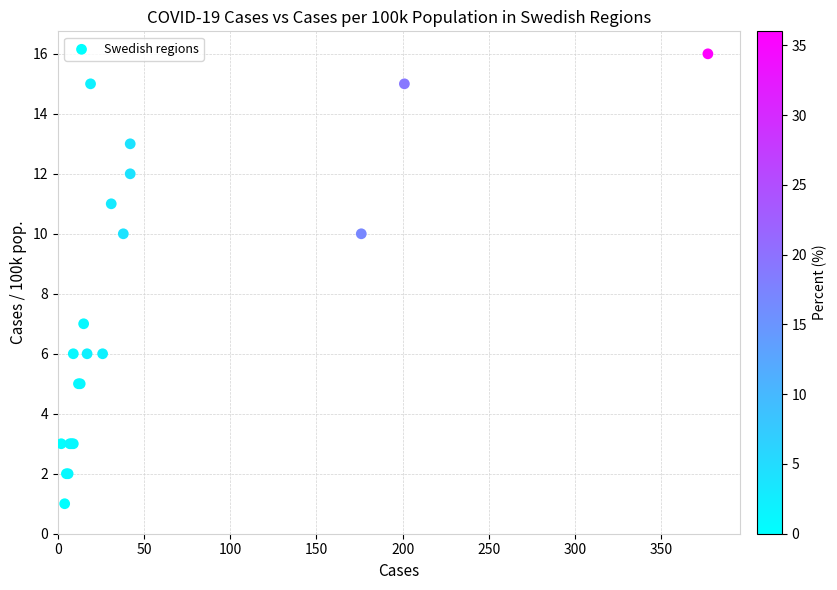

What Y value in the scatter plot is closest to 8?

7